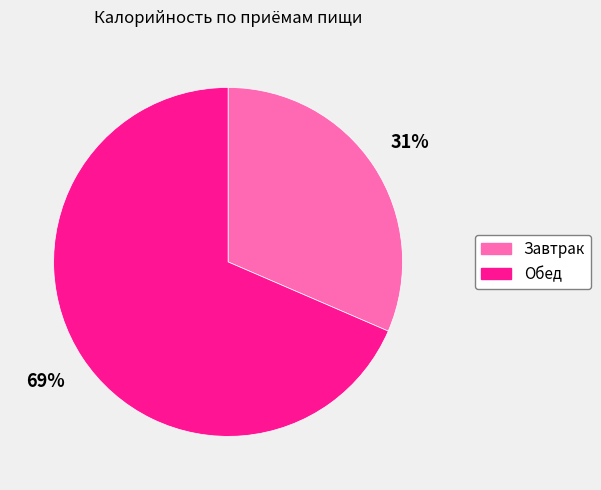

Do Обед and Завтрак together represent more than half of the pie?

Yes